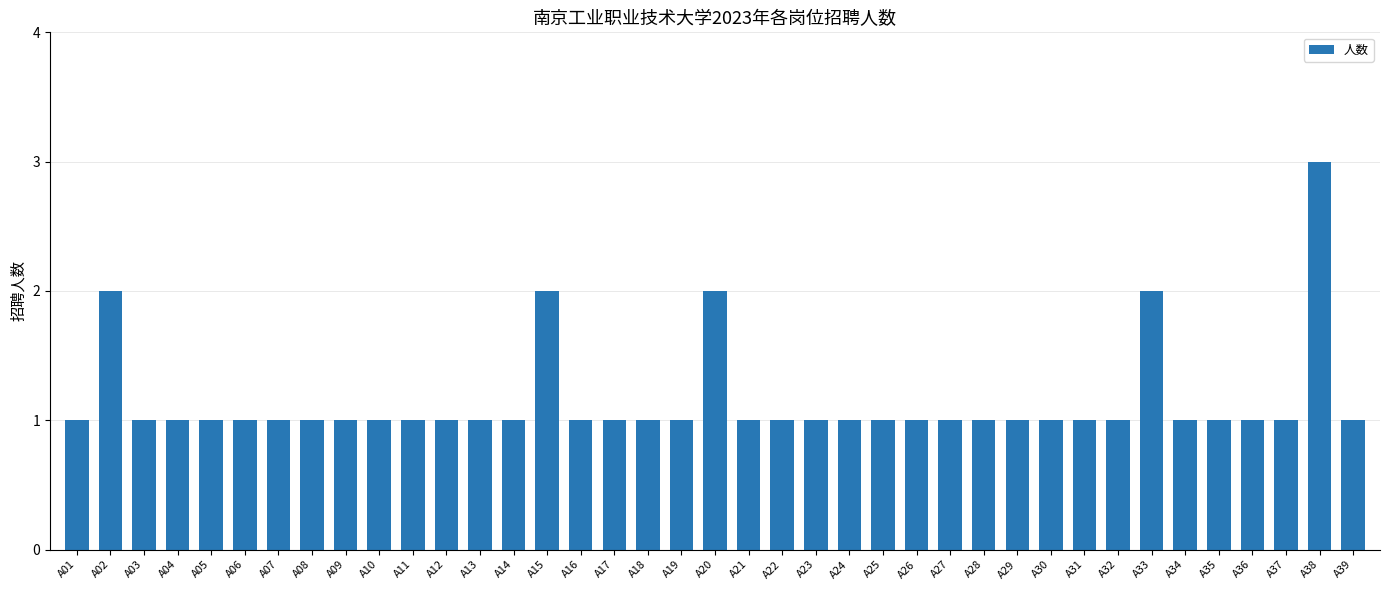

What is the sum of all values?

45